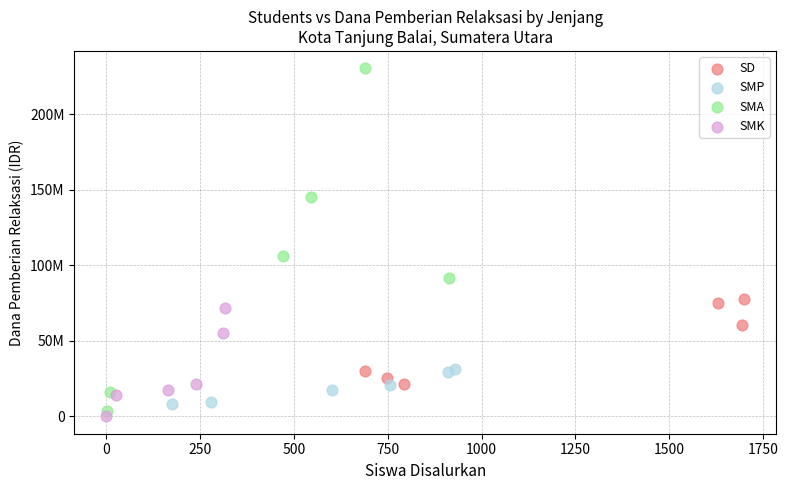

Which series contains the highest Y value?

SMA